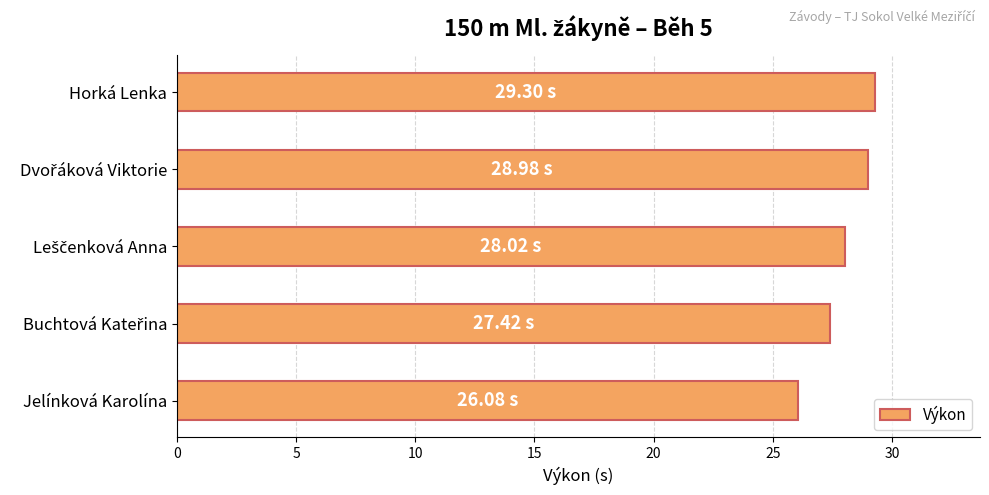

Which label corresponds to the smallest value in the chart?

Jelínková Karolína